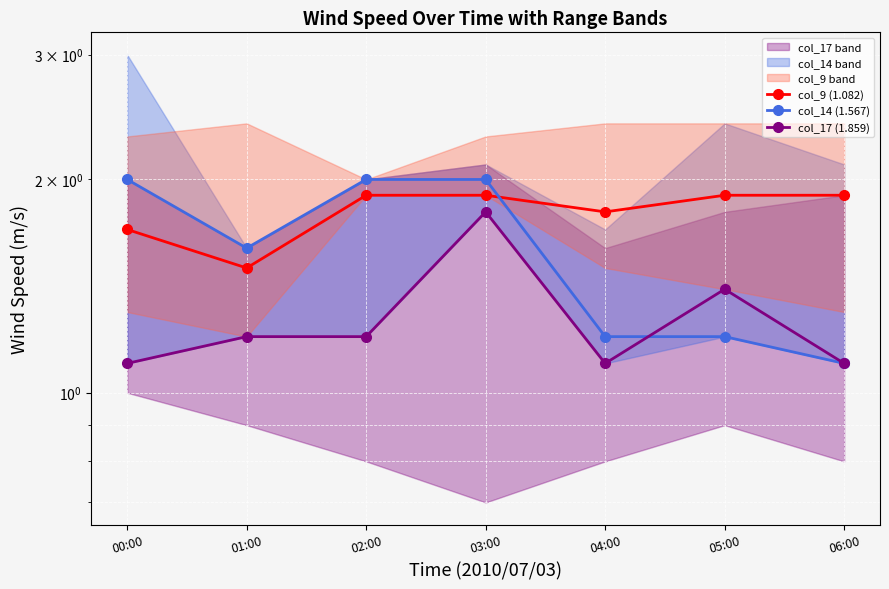

List the series in order of their peak value, lowest first.

col_17 (1.859), col_9 (1.082), col_14 (1.567)